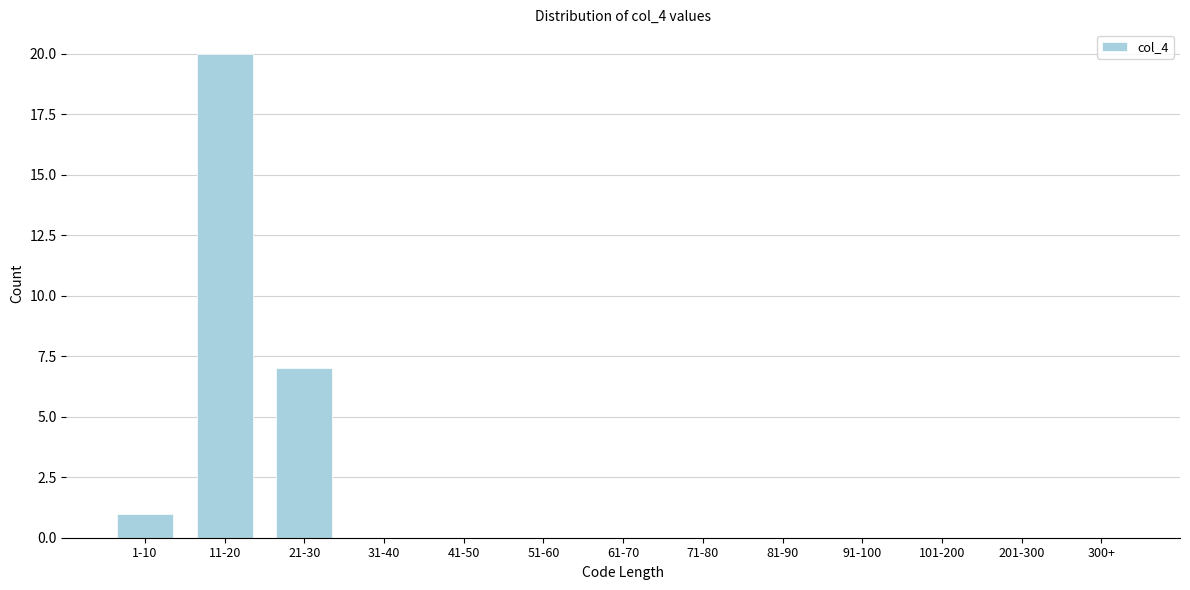

Reading left to right, what are all the values shown in this chart?

1-10=1	11-20=20	21-30=7	31-40=0	41-50=0	51-60=0	61-70=0	71-80=0	81-90=0	91-100=0	101-200=0	201-300=0	300+=0